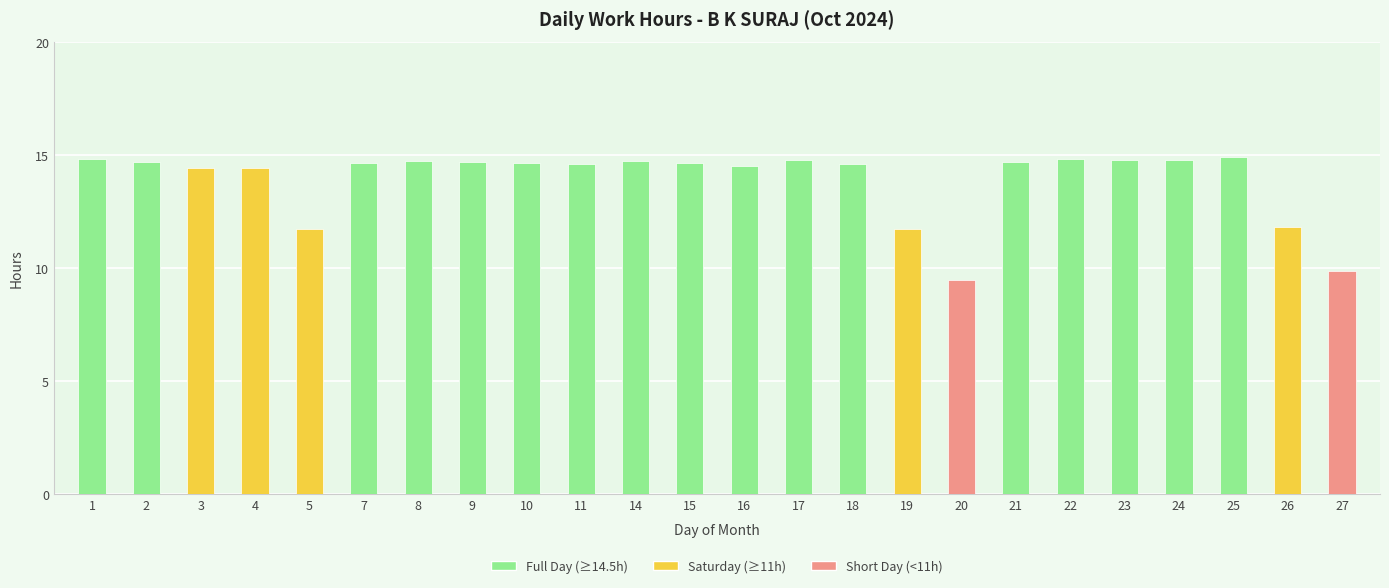

What is the value of the 19th bar from the left?

14.8